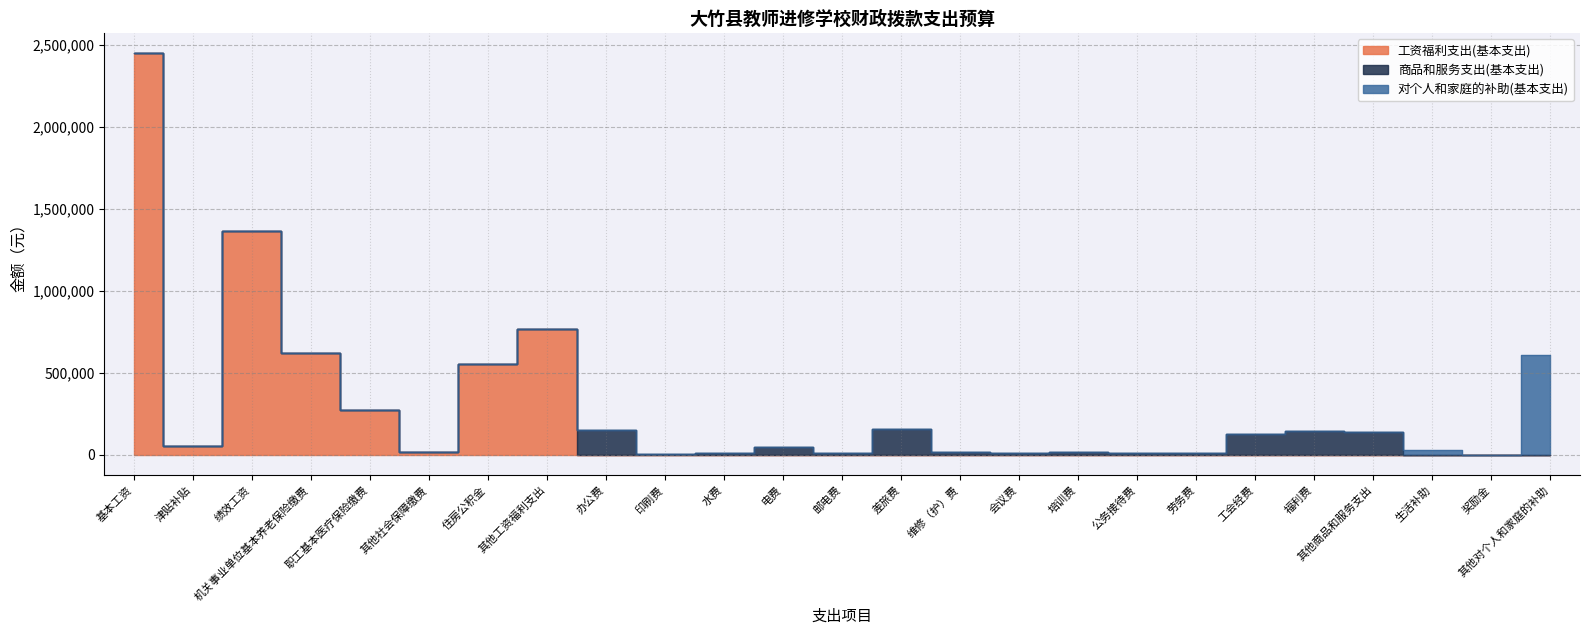

Which category has the lowest value in the 商品和服务支出(基本支出) series?

基本工资